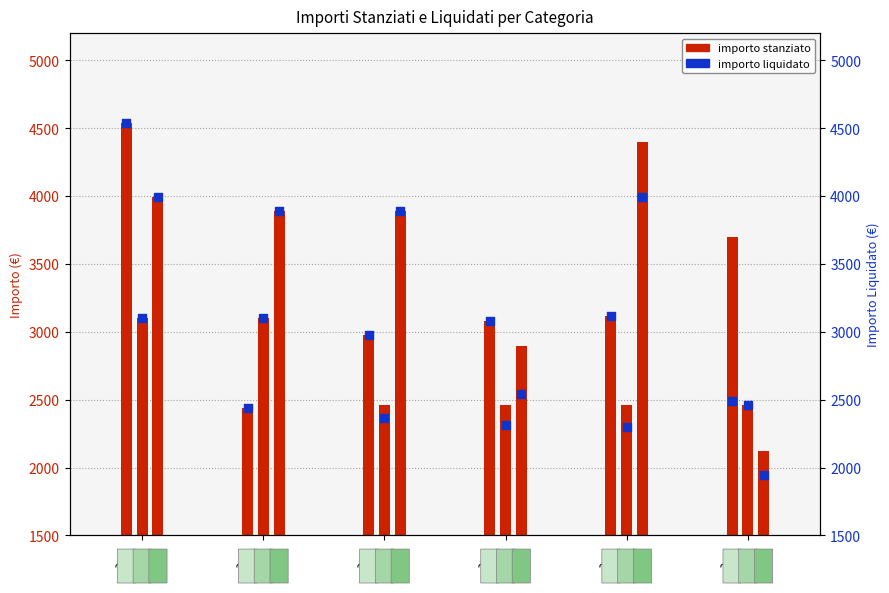

What is the change in value from 2021 to 2023?

+141.2